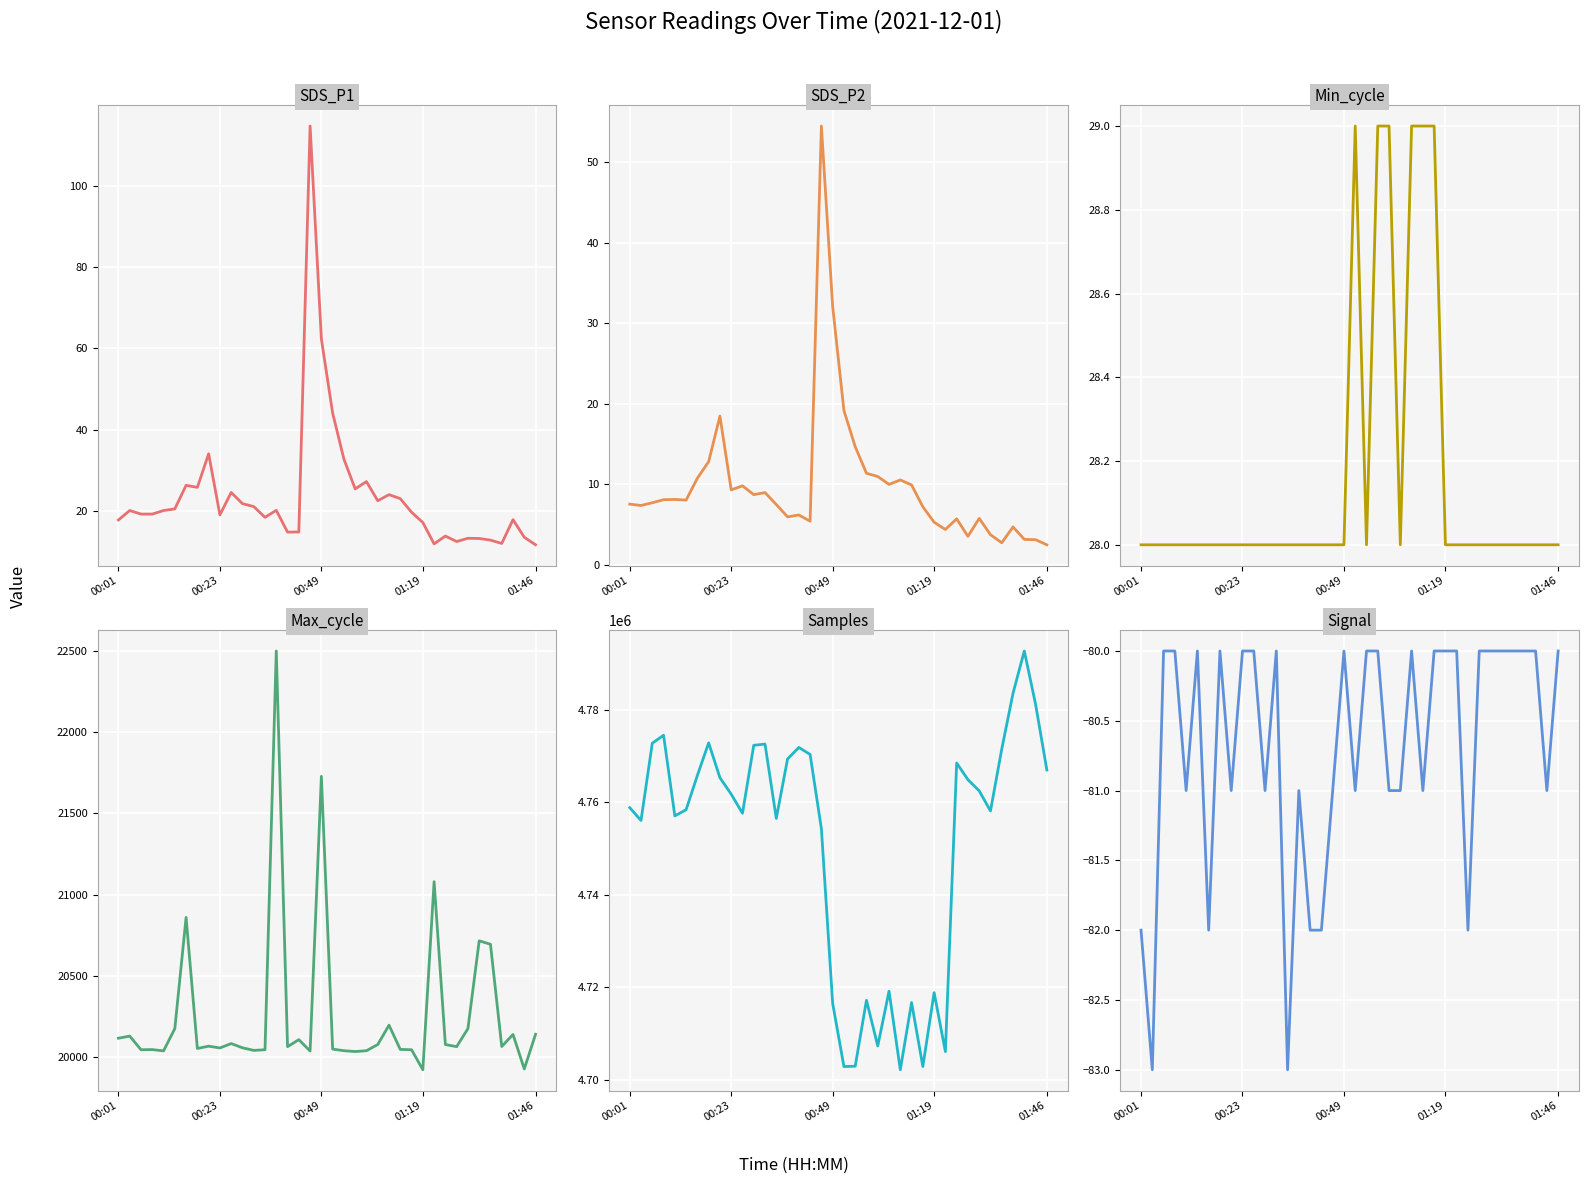

At which category does SDS_P2 reach its first local valley?

00:23